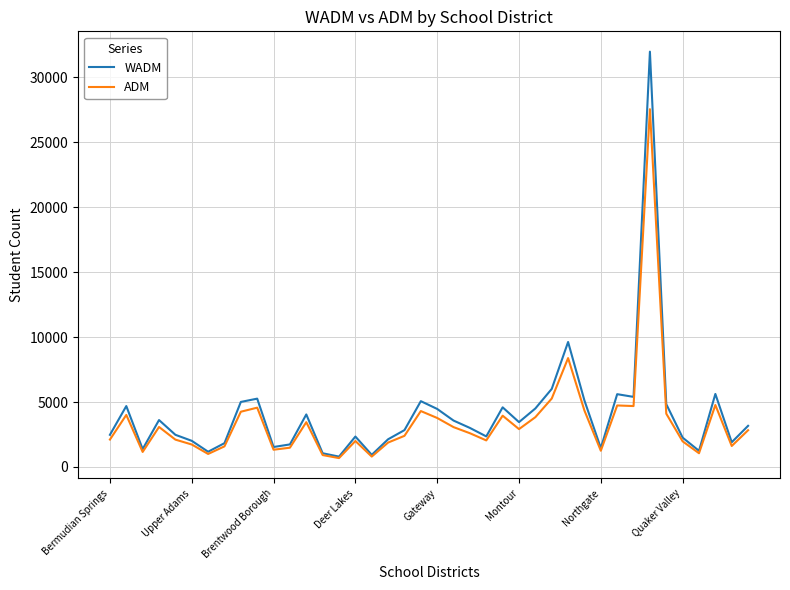

True or false: ADM has more than 0 points higher than both neighbors.

True